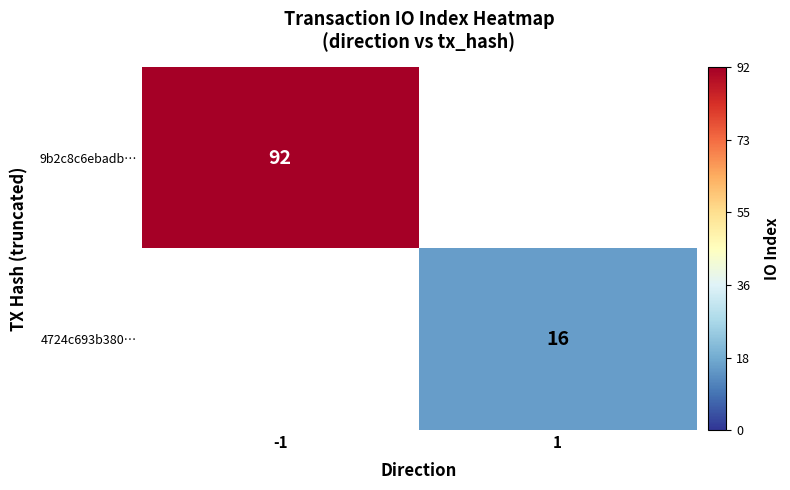

True or false: 9b2c8c6ebadb… has a value of 92 at -1.

True